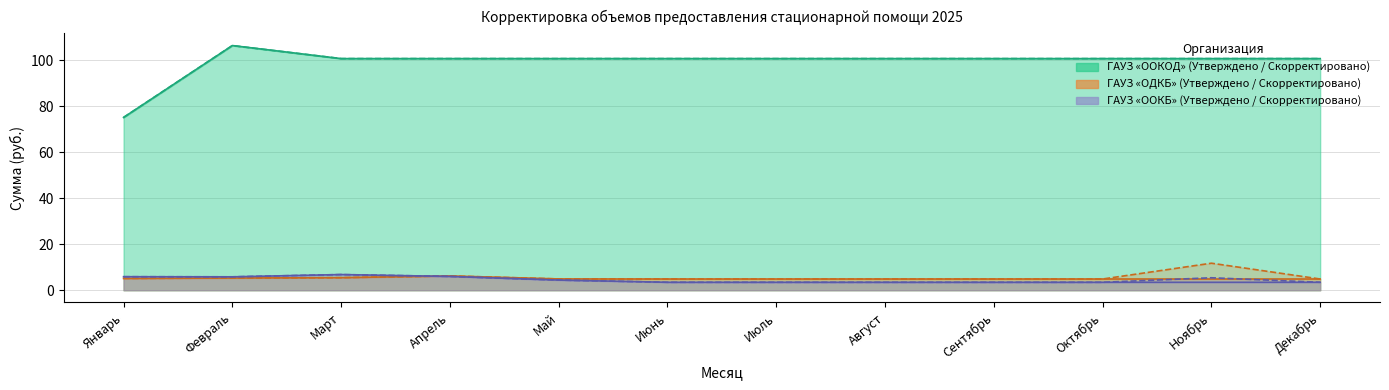

How many lines are shown in the chart?

3